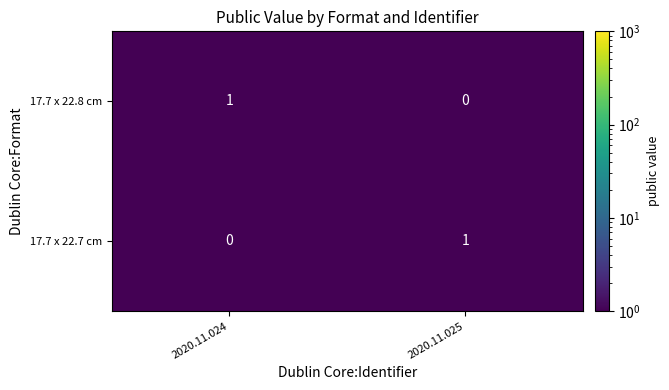

Is the value of 17.7 x 22.8 cm at 2020.11.025 greater than the value of 17.7 x 22.7 cm at 2020.11.025?

No